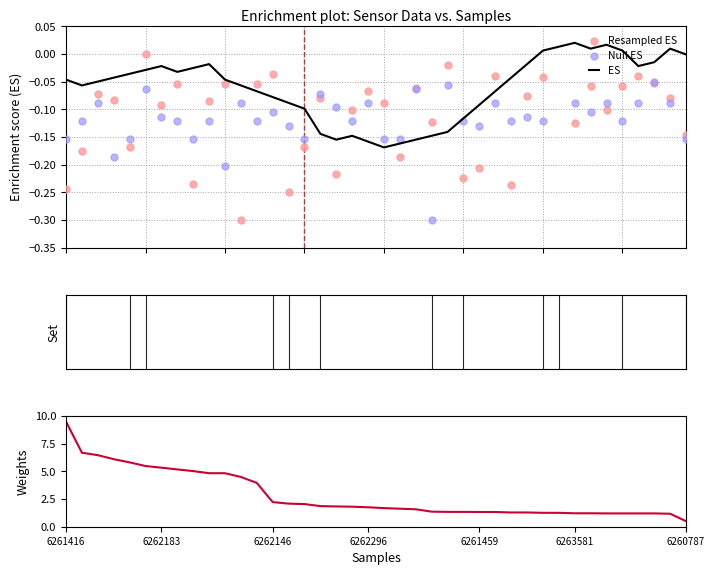

At how many categories does at least one series exceed 3?

13